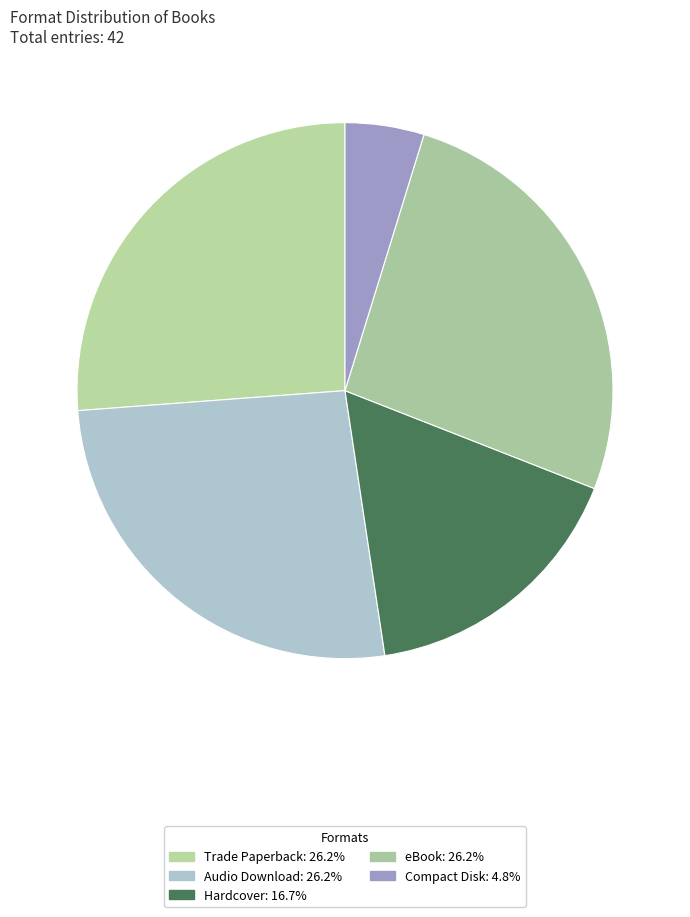

Does any single category account for the majority?

No